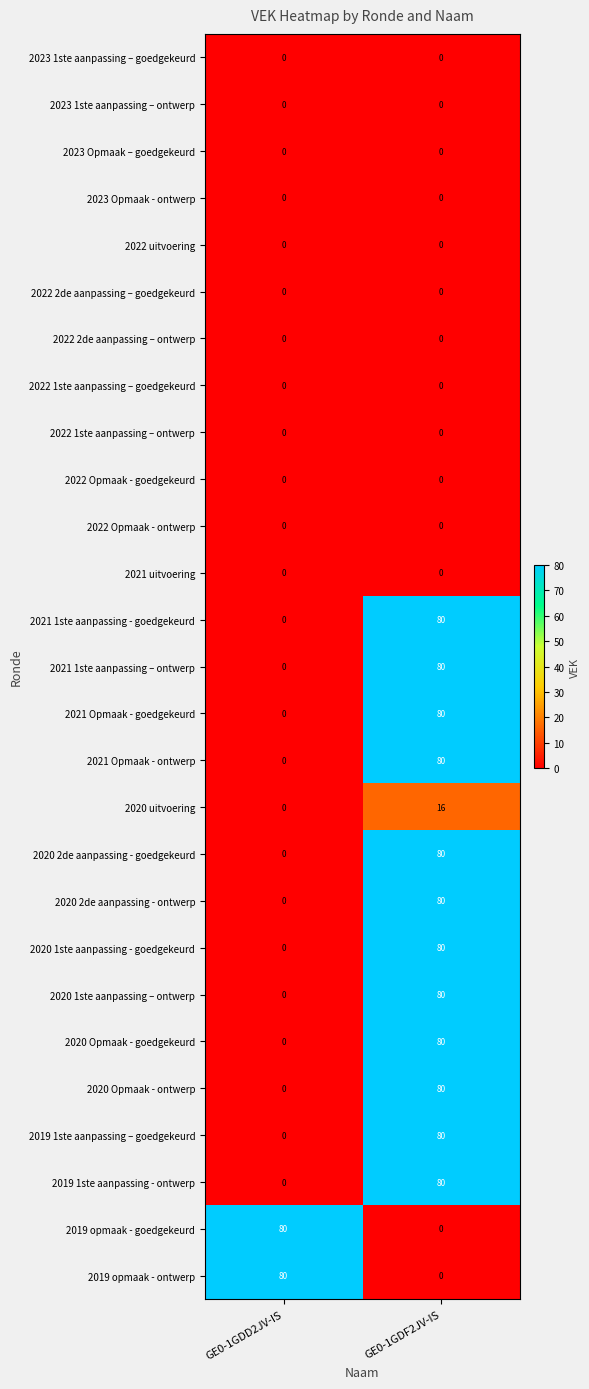

What is the total value across all series at GE0-1GDF2JV-IS?

976